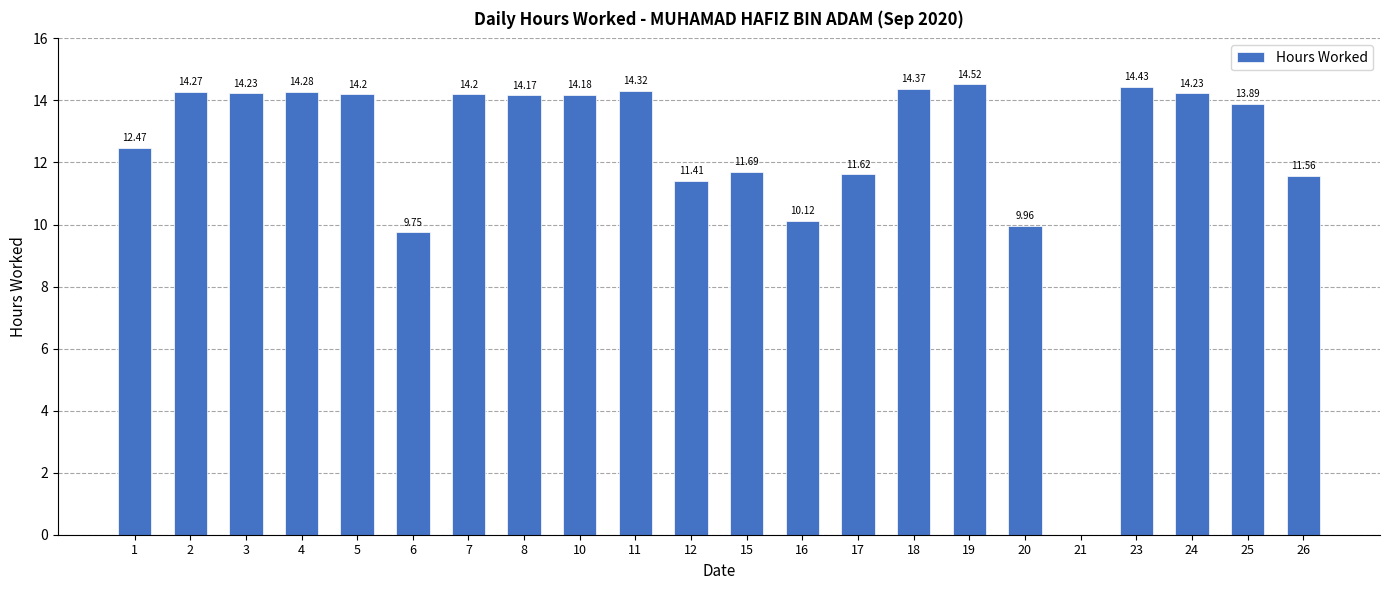

What is the sum of the values at 24 and 7?

28.4